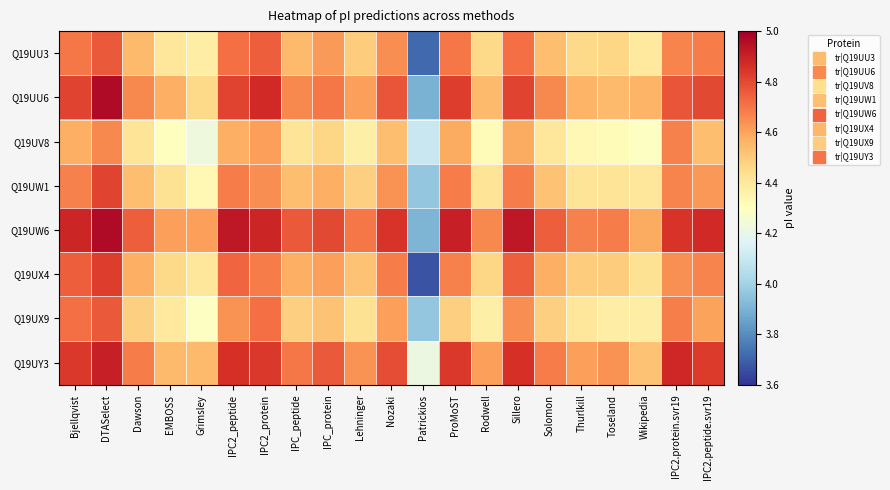

Reading left to right, extract all data points from this chart.

Q19UU3: Bjellqvist=4.7	DTASelect=4.8	Dawson=4.5	EMBOSS=4.4	Grimsley=4.4	IPC2_peptide=4.7	IPC2_protein=4.7	IPC_peptide=4.5	IPC_protein=4.6	Lehninger=4.5	Nozaki=4.6	Patrickios=3.7	ProMoST=4.7	Rodwell=4.5	Sillero=4.7	Solomon=4.5	Thurlkill=4.5	Toseland=4.5	Wikipedia=4.4	IPC2.protein.svr19=4.7	IPC2.peptide.svr19=4.7
Q19UU6: Bjellqvist=4.8	DTASelect=5.0	Dawson=4.7	EMBOSS=4.6	Grimsley=4.5	IPC2_peptide=4.8	IPC2_protein=4.9	IPC_peptide=4.7	IPC_protein=4.7	Lehninger=4.6	Nozaki=4.8	Patrickios=3.9	ProMoST=4.8	Rodwell=4.5	Sillero=4.8	Solomon=4.7	Thurlkill=4.6	Toseland=4.5	Wikipedia=4.6	IPC2.protein.svr19=4.8	IPC2.peptide.svr19=4.8
Q19UV8: Bjellqvist=4.6	DTASelect=4.7	Dawson=4.4	EMBOSS=4.3	Grimsley=4.2	IPC2_peptide=4.6	IPC2_protein=4.6	IPC_peptide=4.4	IPC_protein=4.5	Lehninger=4.4	Nozaki=4.5	Patrickios=4.1	ProMoST=4.6	Rodwell=4.3	Sillero=4.6	Solomon=4.4	Thurlkill=4.3	Toseland=4.3	Wikipedia=4.3	IPC2.protein.svr19=4.7	IPC2.peptide.svr19=4.5
Q19UW1: Bjellqvist=4.7	DTASelect=4.8	Dawson=4.5	EMBOSS=4.4	Grimsley=4.3	IPC2_peptide=4.7	IPC2_protein=4.6	IPC_peptide=4.5	IPC_protein=4.6	Lehninger=4.5	Nozaki=4.6	Patrickios=4.0	ProMoST=4.7	Rodwell=4.4	Sillero=4.7	Solomon=4.5	Thurlkill=4.4	Toseland=4.4	Wikipedia=4.4	IPC2.protein.svr19=4.7	IPC2.peptide.svr19=4.6
Q19UW6: Bjellqvist=4.9	DTASelect=5.0	Dawson=4.7	EMBOSS=4.6	Grimsley=4.6	IPC2_peptide=4.9	IPC2_protein=4.9	IPC_peptide=4.8	IPC_protein=4.8	Lehninger=4.7	Nozaki=4.9	Patrickios=3.9	ProMoST=4.9	Rodwell=4.7	Sillero=4.9	Solomon=4.7	Thurlkill=4.7	Toseland=4.7	Wikipedia=4.6	IPC2.protein.svr19=4.8	IPC2.peptide.svr19=4.9
Q19UX4: Bjellqvist=4.7	DTASelect=4.8	Dawson=4.6	EMBOSS=4.5	Grimsley=4.4	IPC2_peptide=4.7	IPC2_protein=4.7	IPC_peptide=4.6	IPC_protein=4.6	Lehninger=4.5	Nozaki=4.7	Patrickios=3.7	ProMoST=4.7	Rodwell=4.5	Sillero=4.7	Solomon=4.6	Thurlkill=4.5	Toseland=4.5	Wikipedia=4.4	IPC2.protein.svr19=4.6	IPC2.peptide.svr19=4.7
Q19UX9: Bjellqvist=4.7	DTASelect=4.8	Dawson=4.5	EMBOSS=4.4	Grimsley=4.3	IPC2_peptide=4.6	IPC2_protein=4.7	IPC_peptide=4.5	IPC_protein=4.5	Lehninger=4.4	Nozaki=4.6	Patrickios=4.0	ProMoST=4.5	Rodwell=4.4	Sillero=4.6	Solomon=4.5	Thurlkill=4.4	Toseland=4.4	Wikipedia=4.4	IPC2.protein.svr19=4.7	IPC2.peptide.svr19=4.6
Q19UY3: Bjellqvist=4.8	DTASelect=4.9	Dawson=4.7	EMBOSS=4.5	Grimsley=4.5	IPC2_peptide=4.9	IPC2_protein=4.8	IPC_peptide=4.7	IPC_protein=4.8	Lehninger=4.6	Nozaki=4.8	Patrickios=4.2	ProMoST=4.8	Rodwell=4.6	Sillero=4.9	Solomon=4.7	Thurlkill=4.6	Toseland=4.6	Wikipedia=4.5	IPC2.protein.svr19=4.9	IPC2.peptide.svr19=4.8